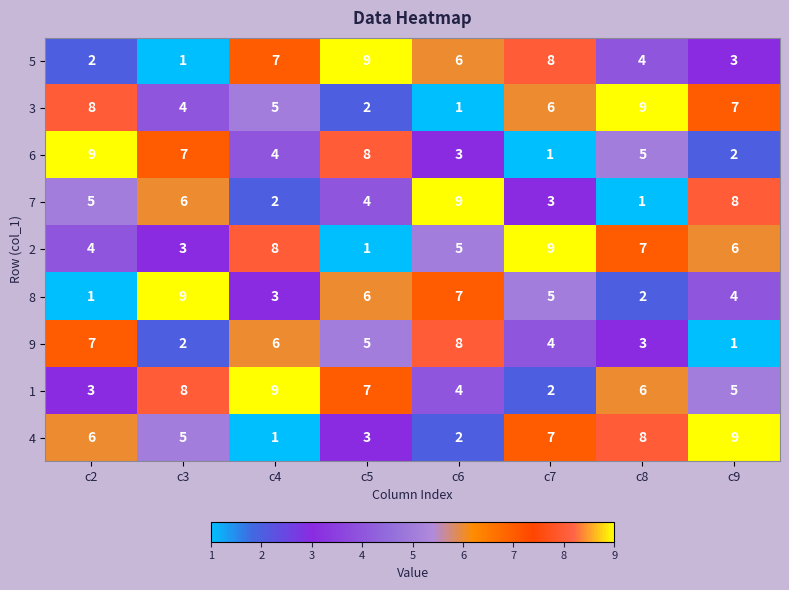

How many data points does each series have?

8